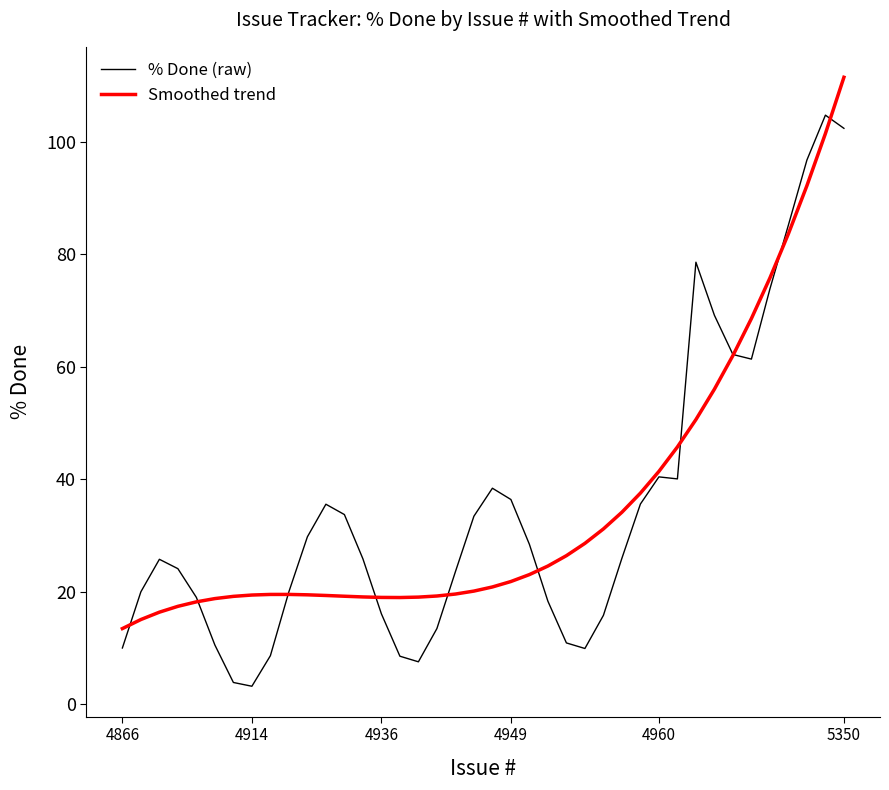

What is the greatest value displayed?

111.5